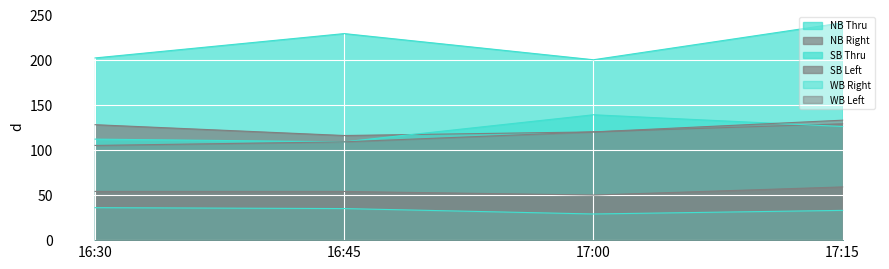

Rank the series at 17:15 from lowest to highest value.

WB Right, SB Left, SB Thru, NB Right, WB Left, NB Thru